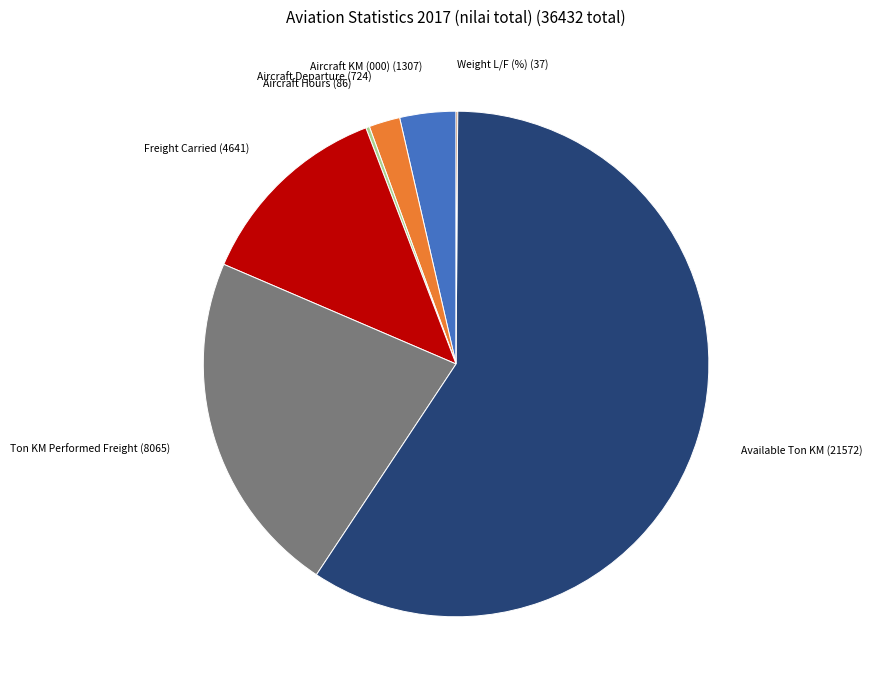

Is there any slice that represents more than half of the pie?

Yes